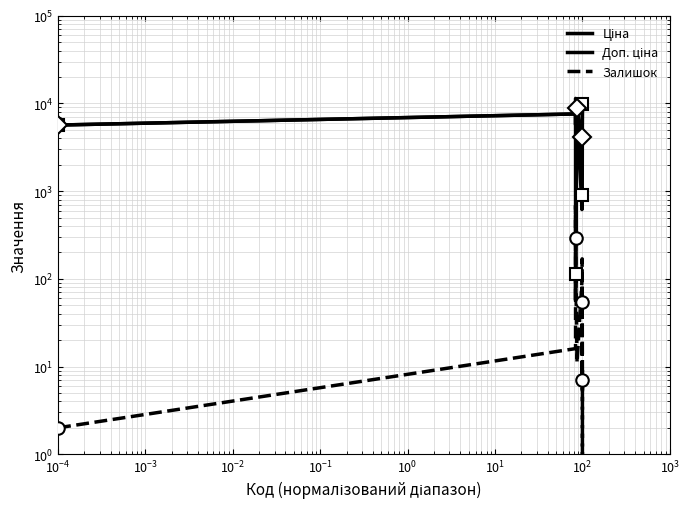

How many values in the Доп. ціна series are below 7596?

10